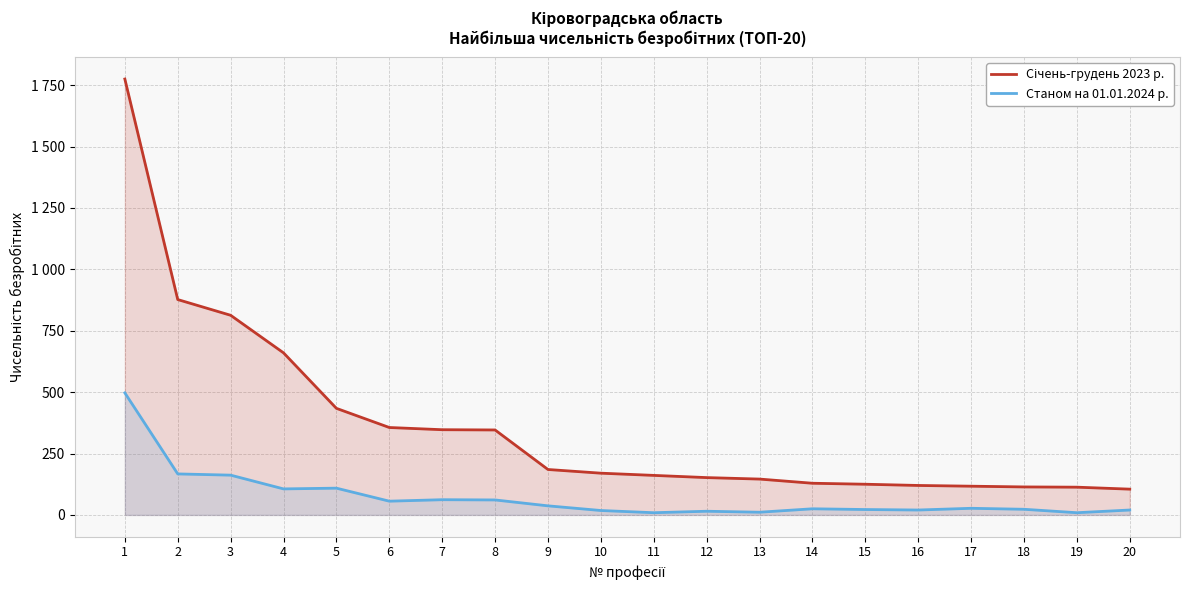

What is the spread (max minus min) of values at 9?

148